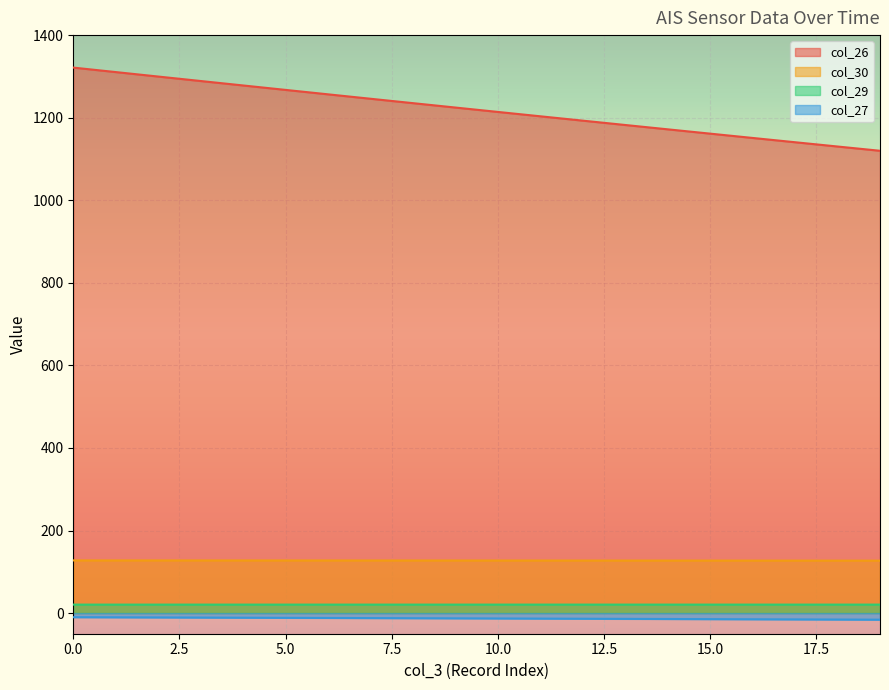

At how many categories does at least one series exceed 734?

20